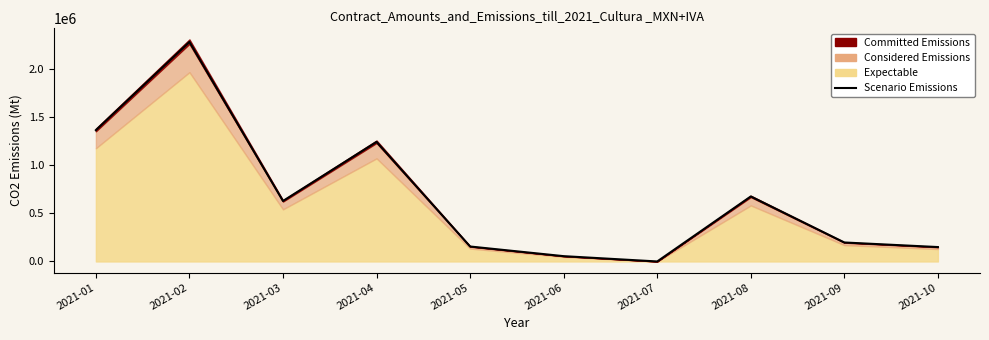

Approximately how many times larger is the value at 2021-01 compared to 2021-02?

0.6